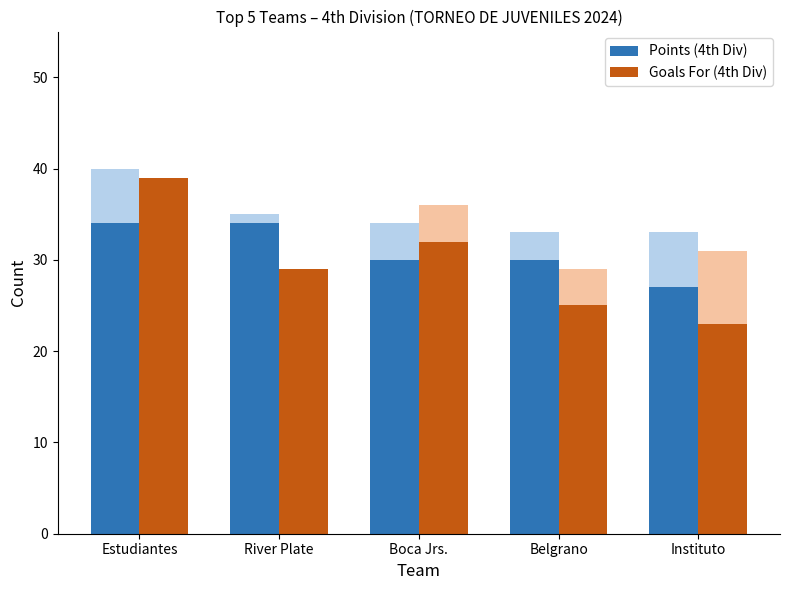

What is the maximum value shown in the chart?

39